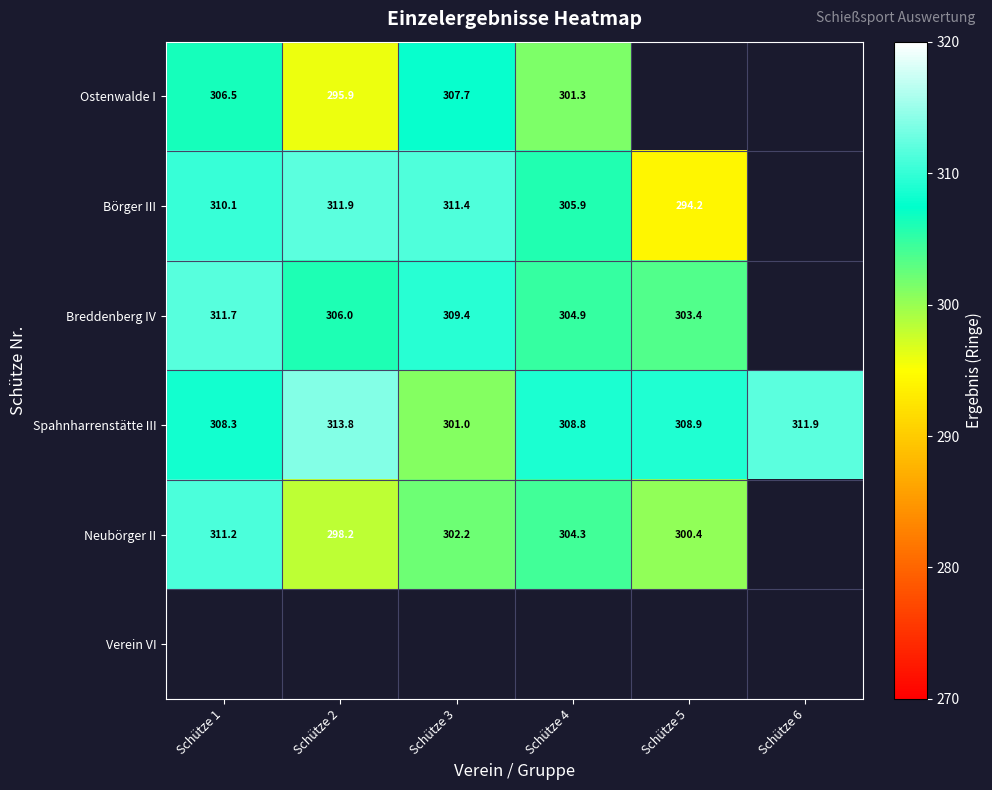

Which label corresponds to the largest value in the chart?

Schütze 2